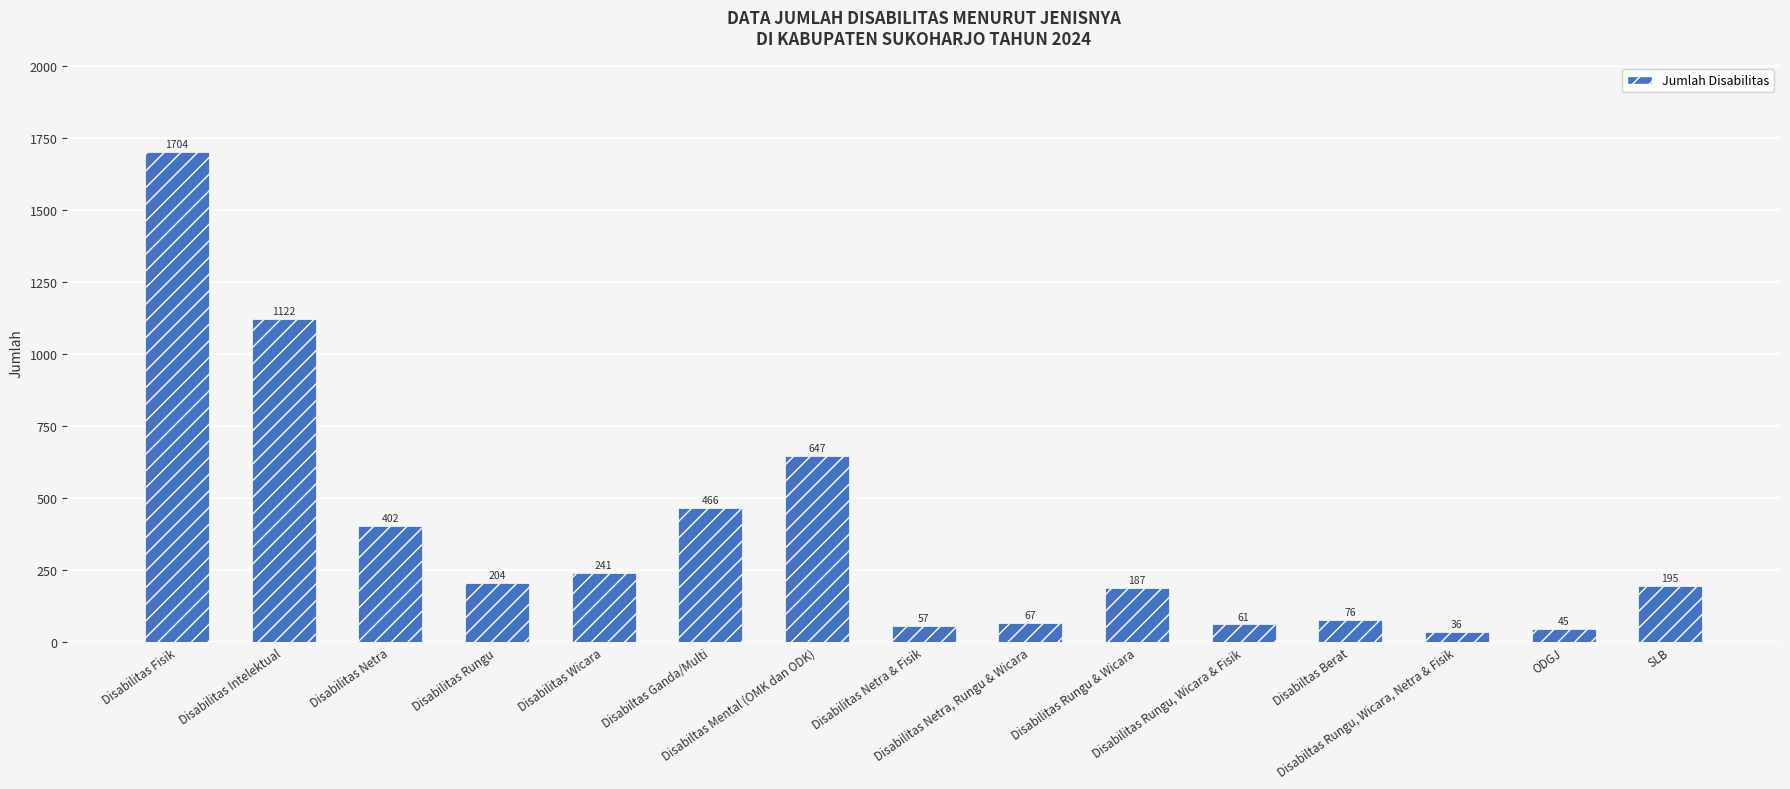

Reading left to right, what are all the values shown in this chart?

1704	1122	402	204	241	466	647	57	67	187	61	76	36	45	195